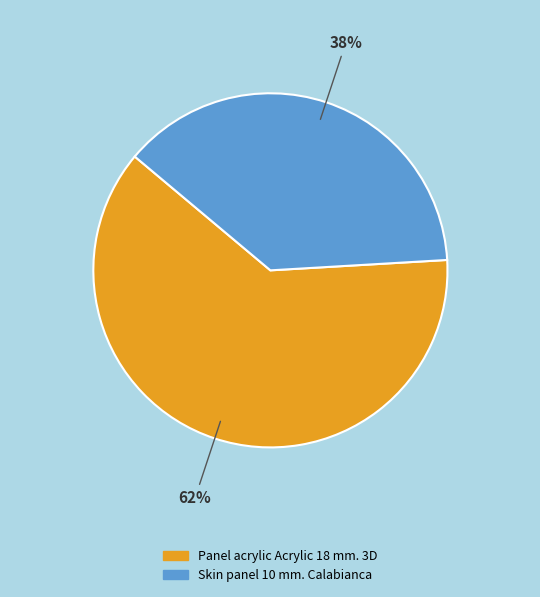

Does Panel acrylic Acrylic 18 mm. 3D account for over 50% of the chart?

Yes